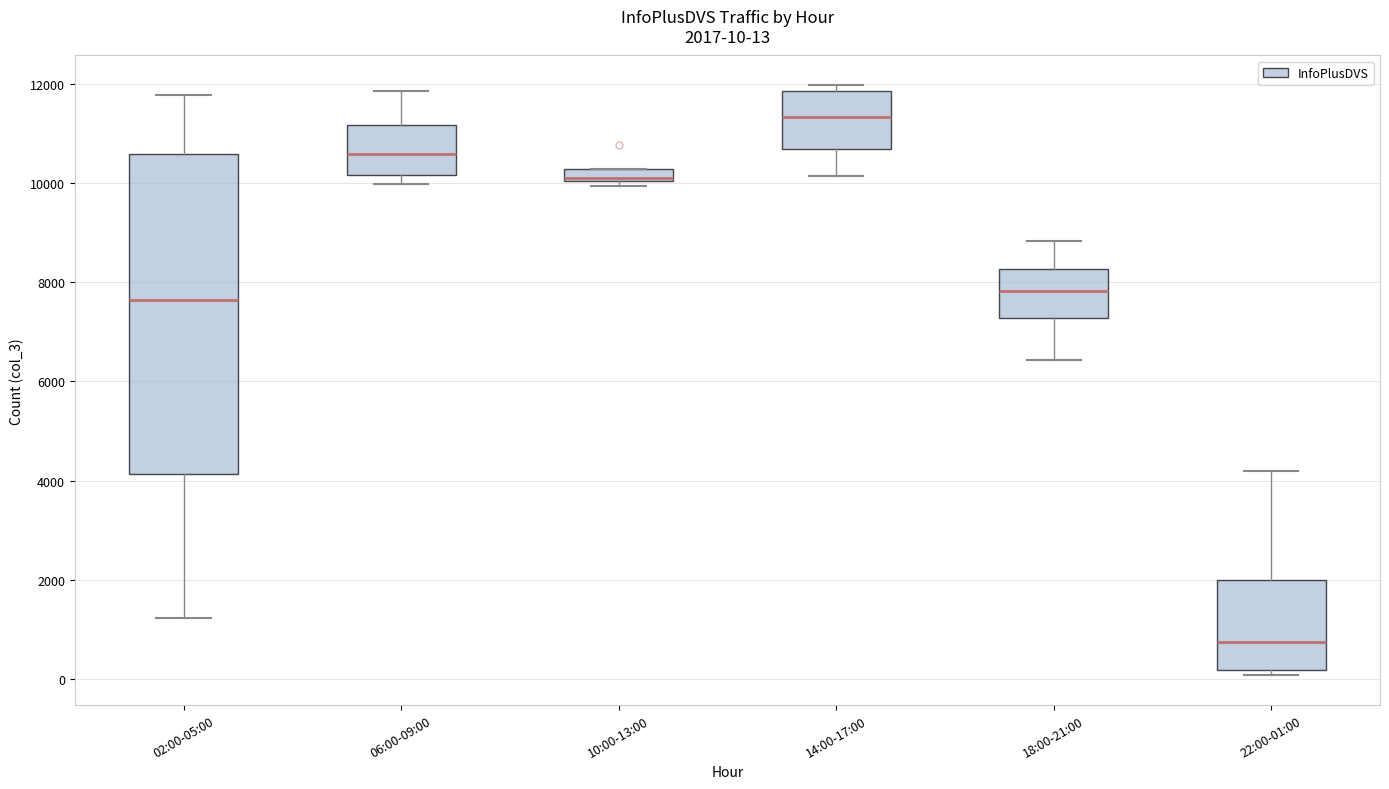

Comparing the boxes themselves (not the whiskers), which one is the tallest?

02:00-05:00